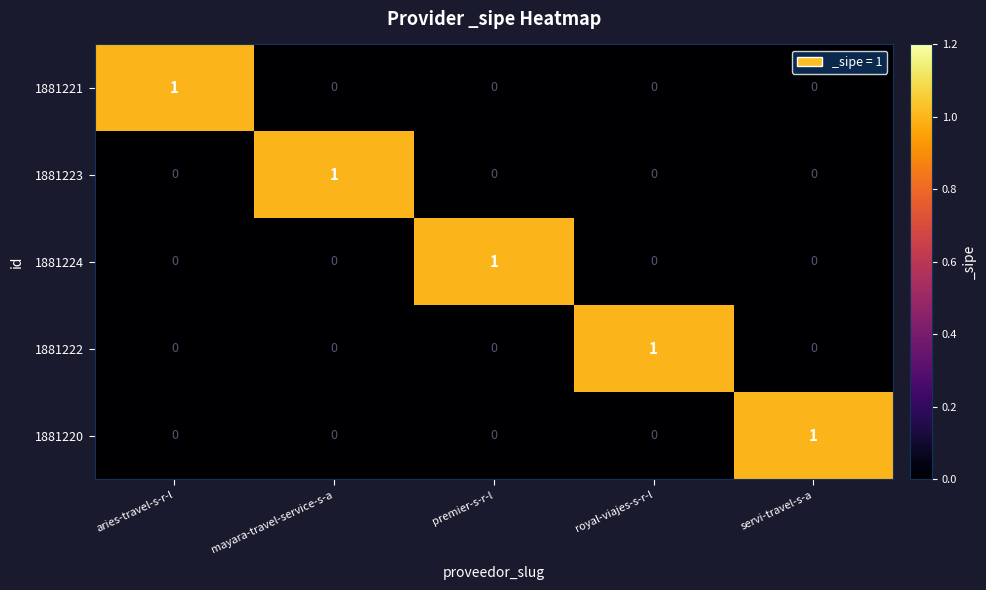

At how many categories does at least one series exceed 0?

5